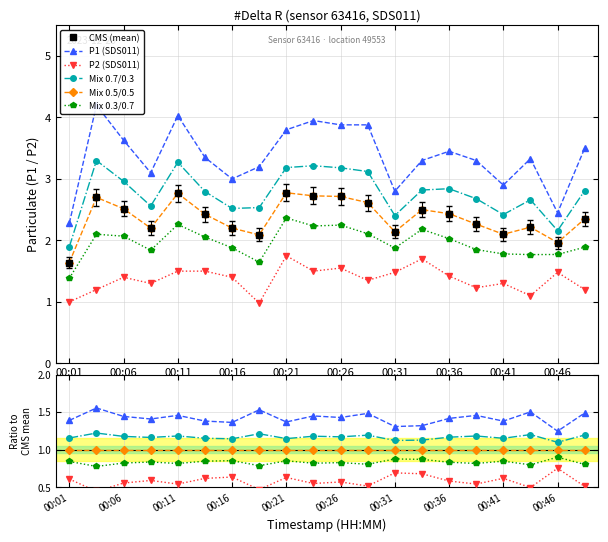

Is it true that P1 equals 2.3 at 00:01?

True